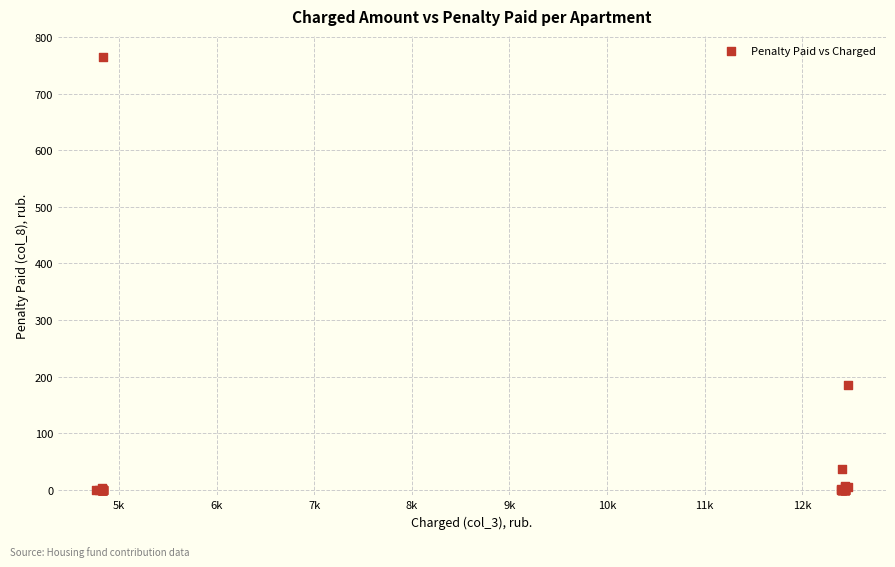

What Y value in the scatter plot is closest to 382?

185.8